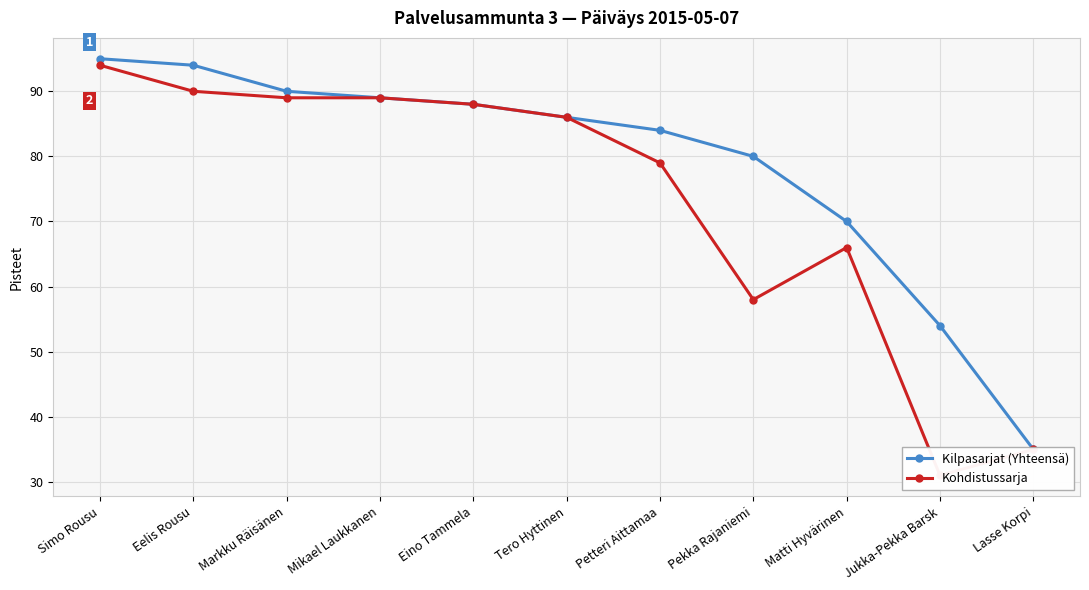

What is the value of the Kohdistussarja point at the 7th from the left?

79